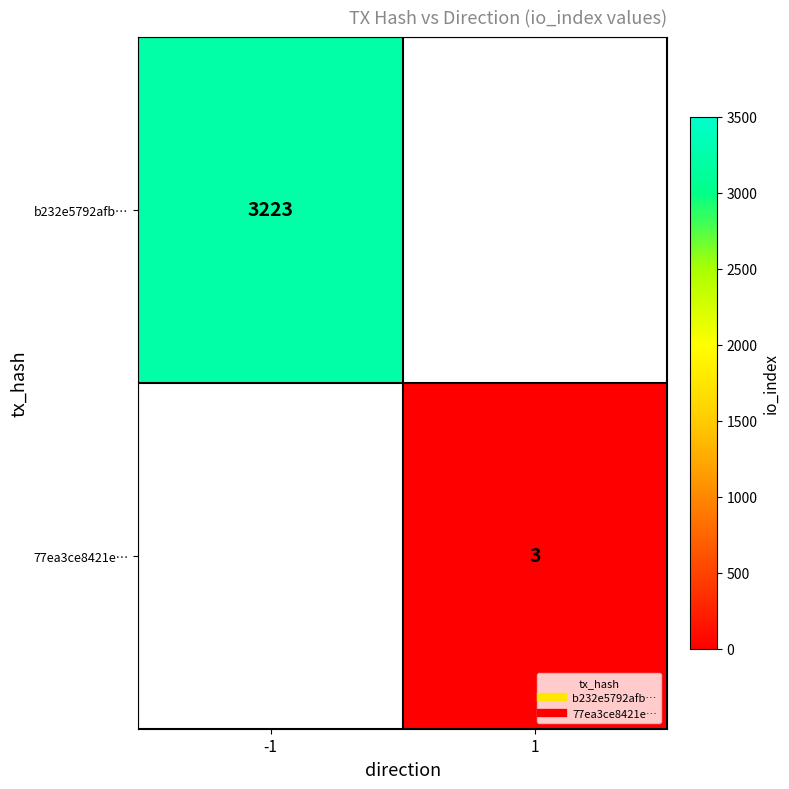

At which category does the chart reach its peak across all series?

-1